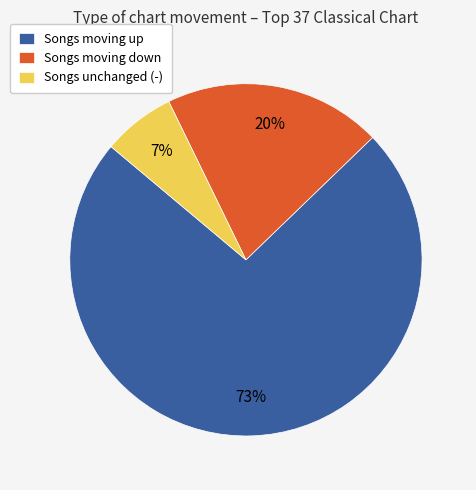

How many segments does this pie chart have?

3